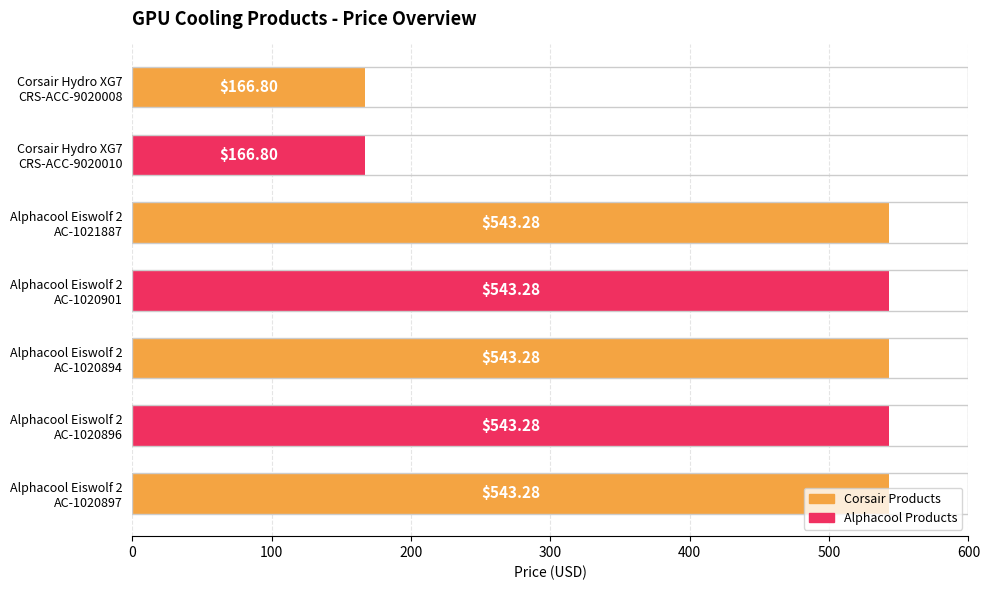

What is the difference between the maximum and minimum values?

376.5